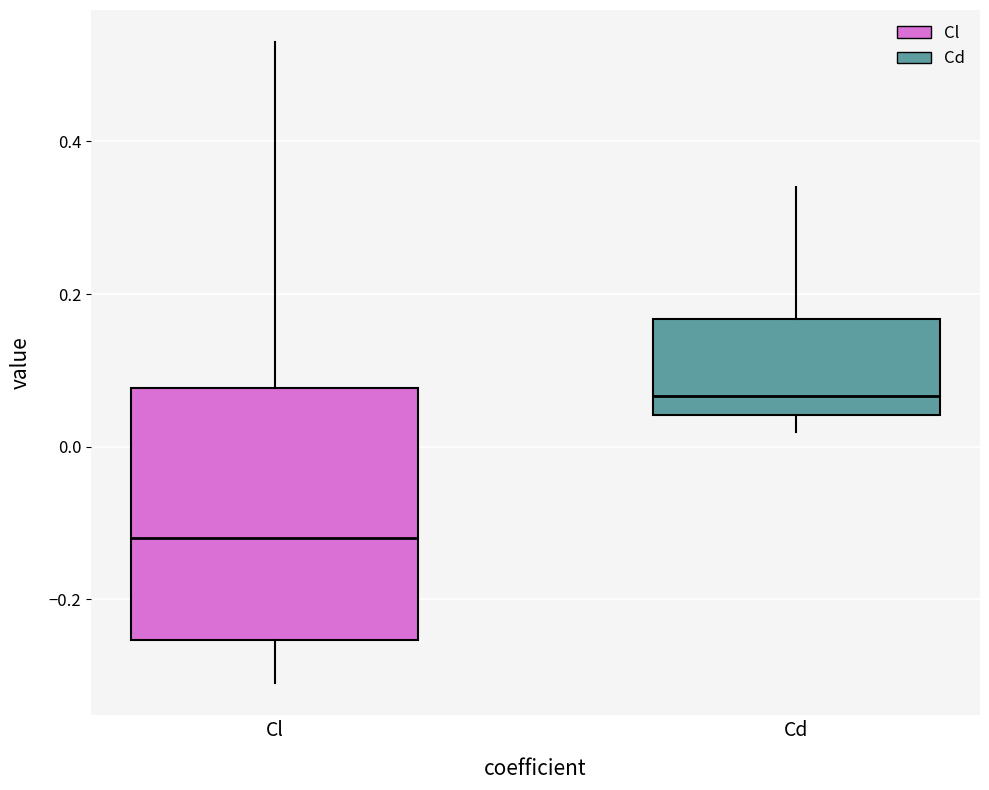

Reading left to right, transcribe this box plot: for each box, give where its median line is, the range the box spans, and where its two whiskers end, as read against the y-axis. The values are not printed on the chart, so give them approximately, as read against the axis.

Cl: median -0.12, box -0.26 to 0.08, whiskers -0.30 to 0.54
Cd: median 0.06, box 0.04 to 0.16, whiskers 0.02 to 0.34